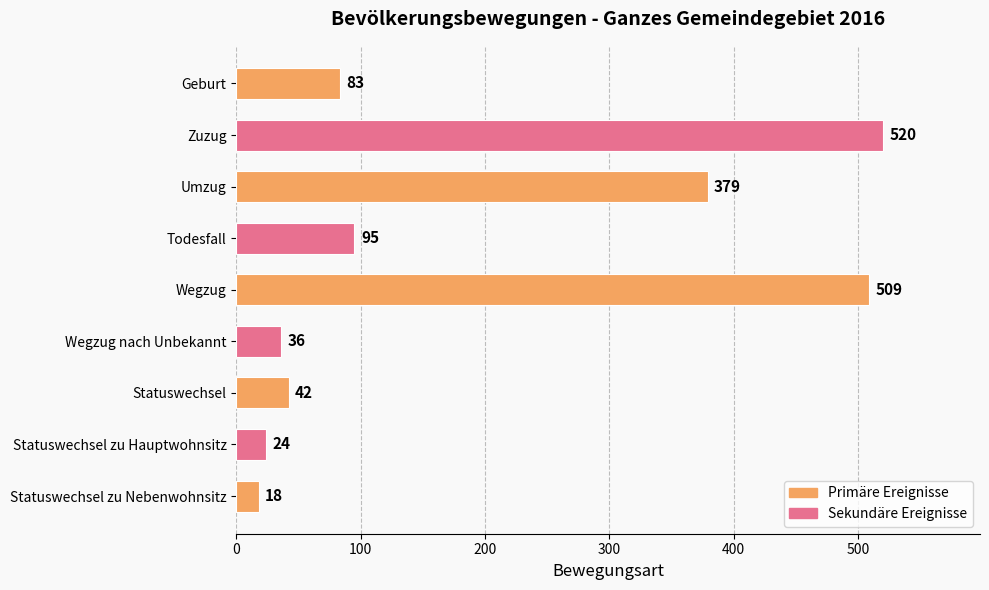

Which has a higher value, Umzug or Geburt?

Umzug